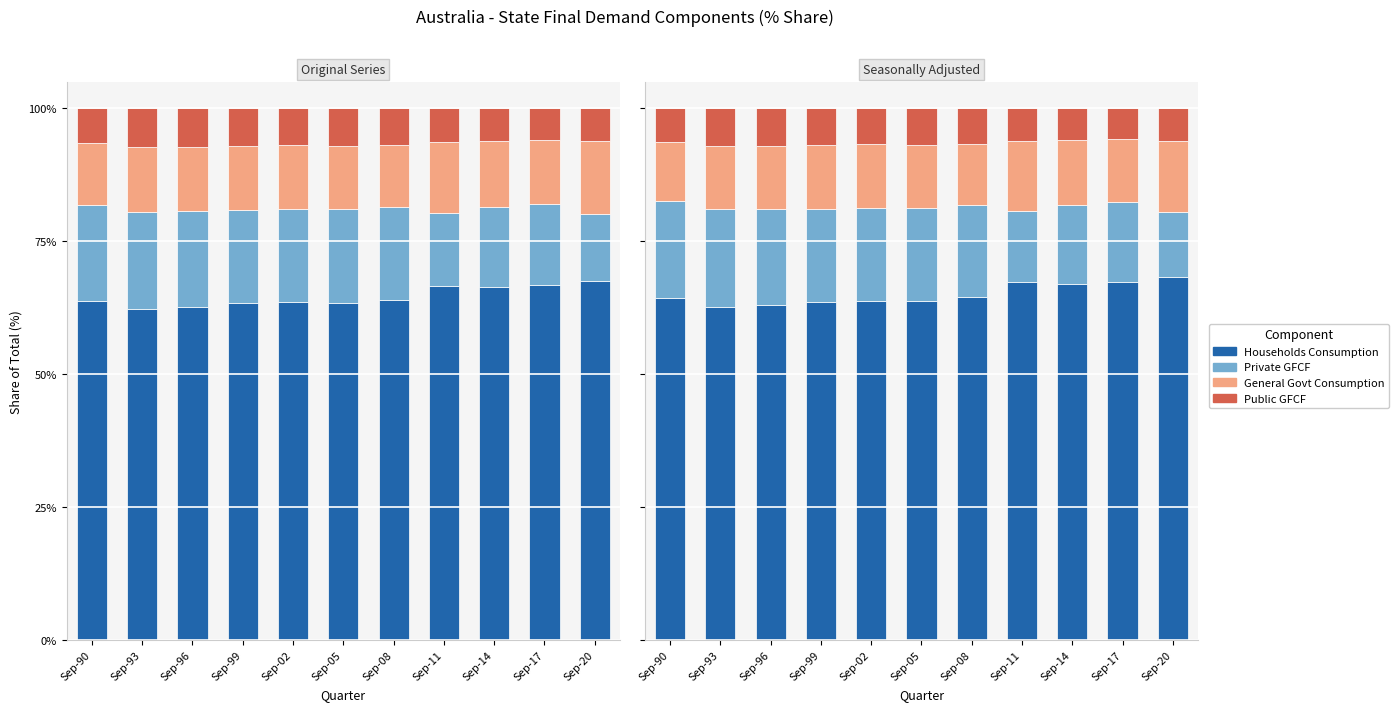

At how many categories does at least one series exceed 29?

11